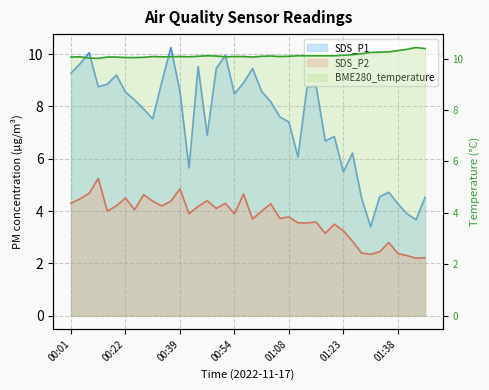

Which category has the highest value in the BME280_temperature series?

01:43